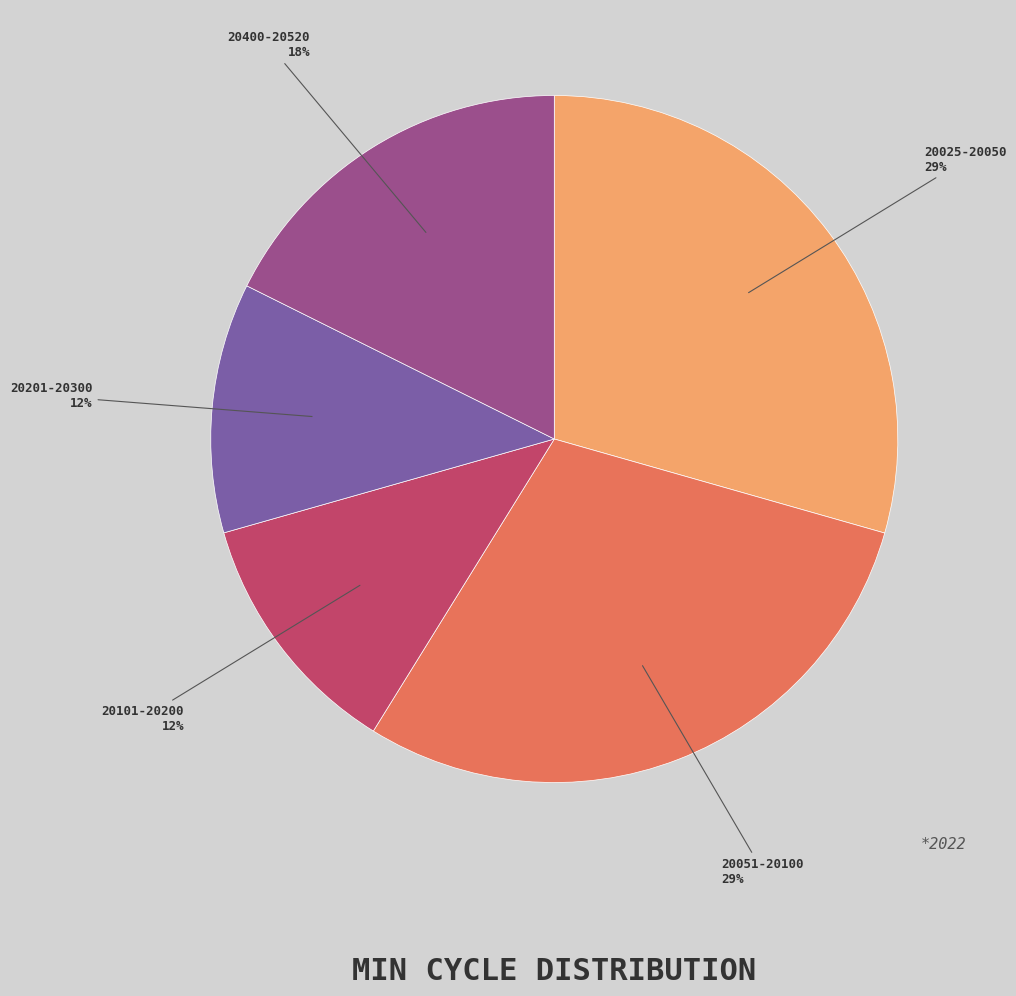

Approximately how many times larger is the value at 20101-20200 compared to 20201-20300?

1.0